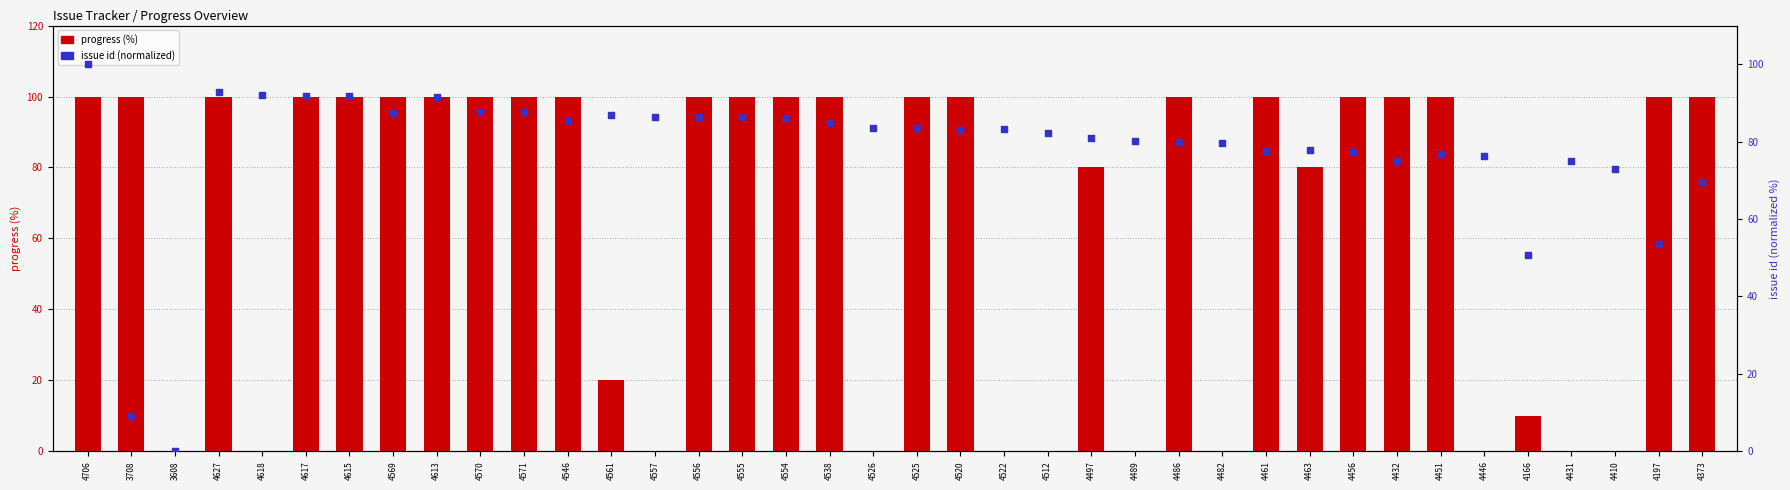

Which series has the largest total across all categories?

issue id (normalized)